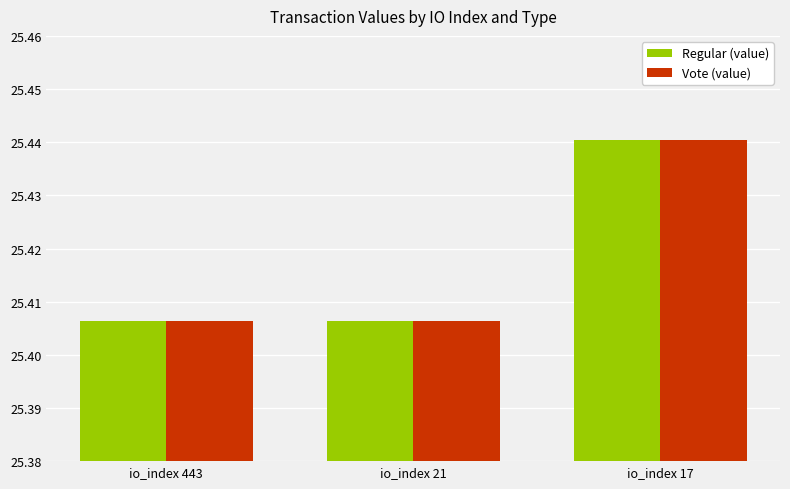

True or false: Vote (value) has a value of 38.4 at io_index 17.

False